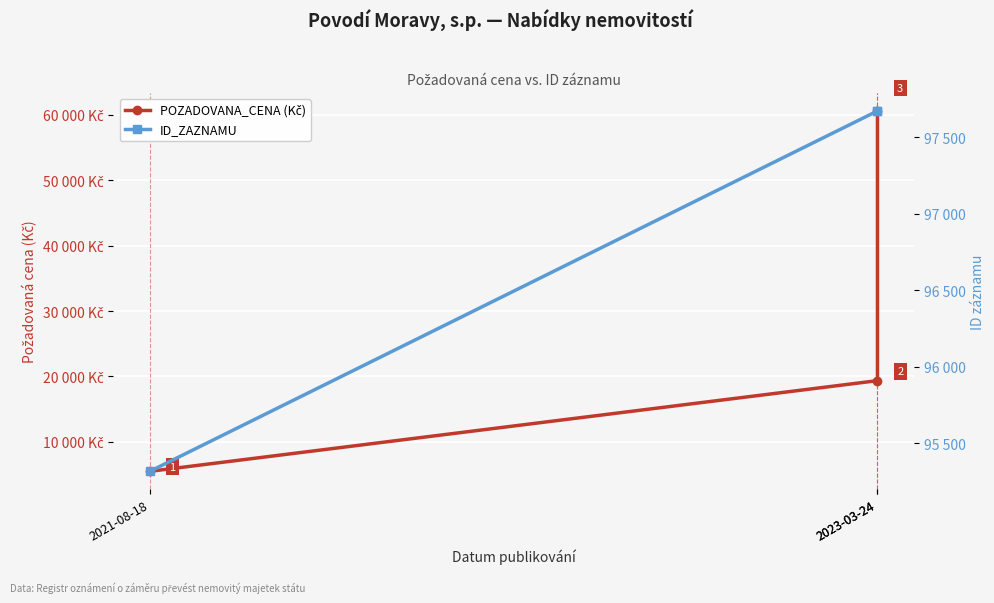

The POZADOVANA_CENA (Kč) series shows 40912.6 at 2023-03-24. True or false?

False